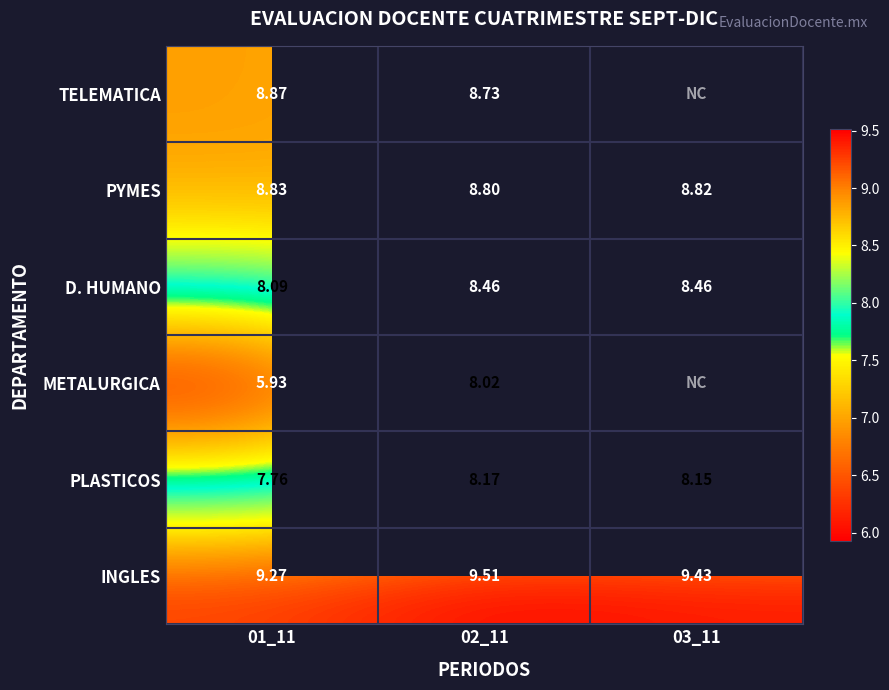

The INGLES series shows 3.4 at 02_11. True or false?

False